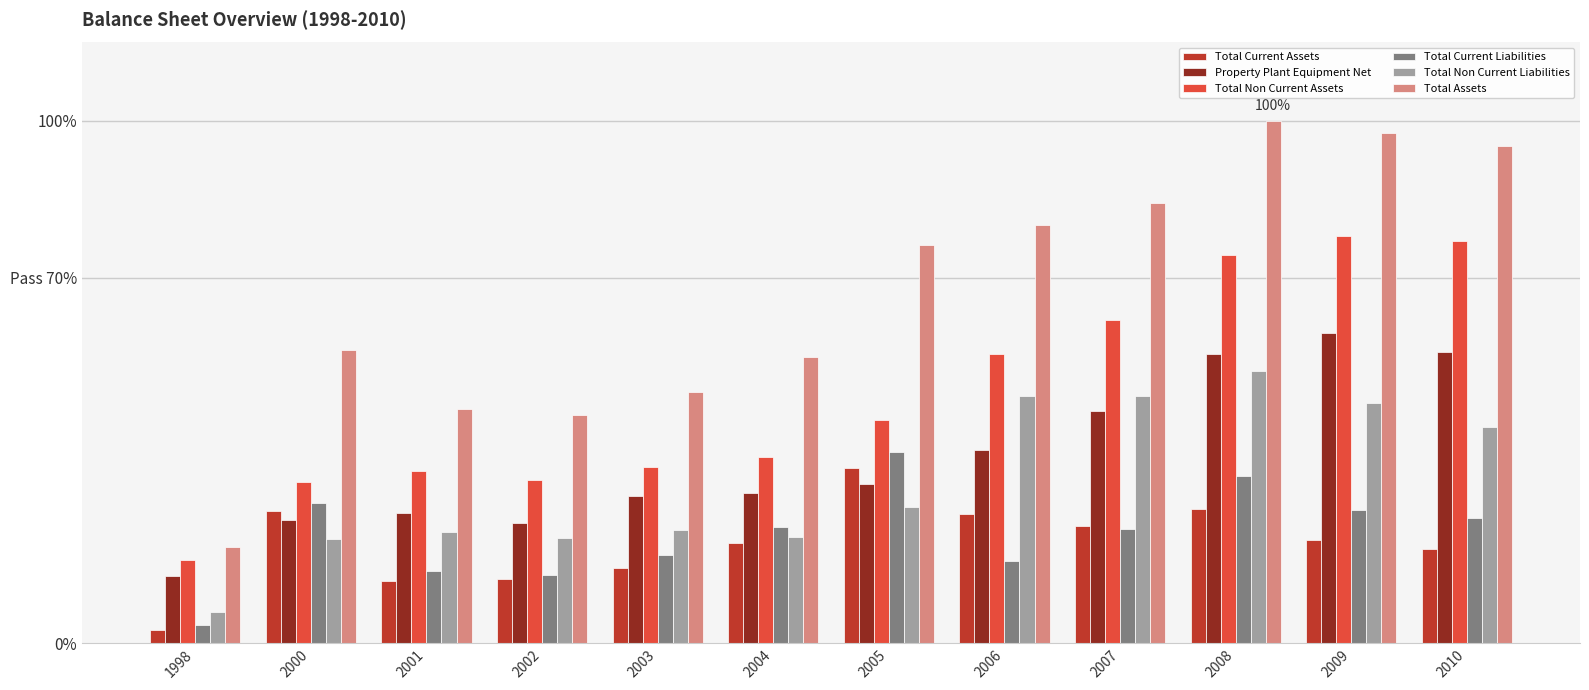

Does the chart contain stacked bars?

No